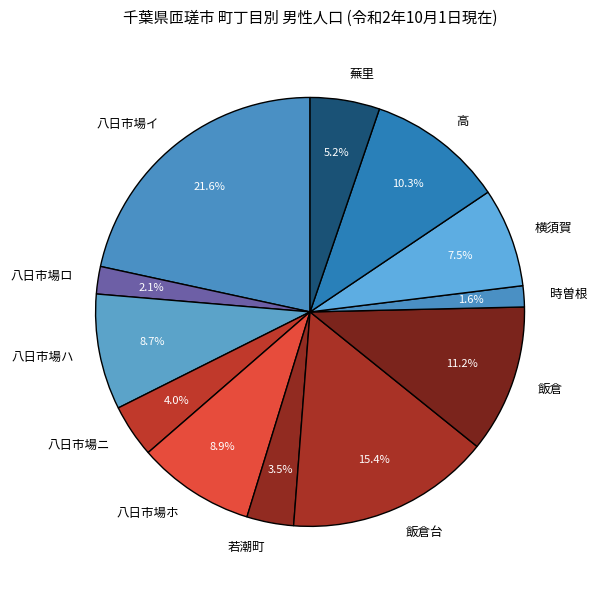

Which has a higher value, 八日市場ホ or 八日市場ロ?

八日市場ホ